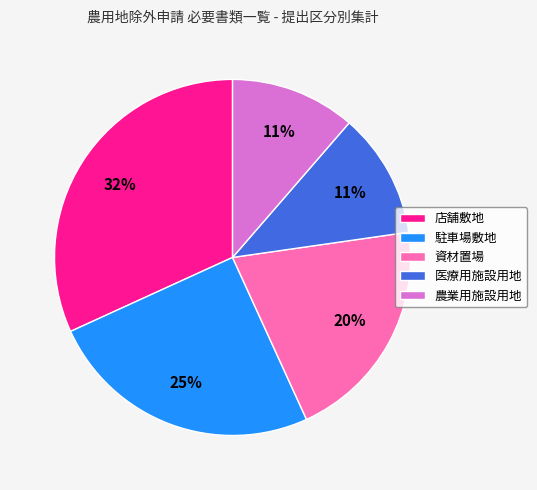

True or false: 店舗敷地 accounts for 40% of the total.

False